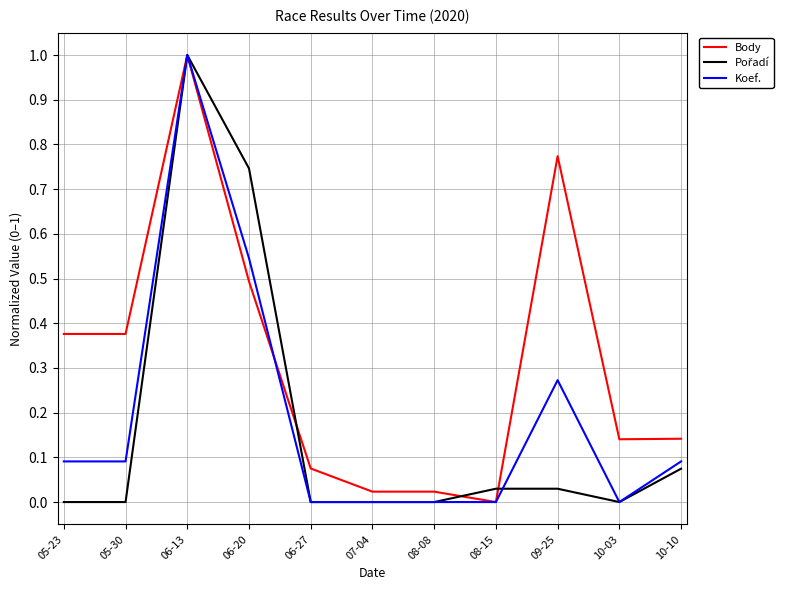

How many lines are shown in the chart?

3